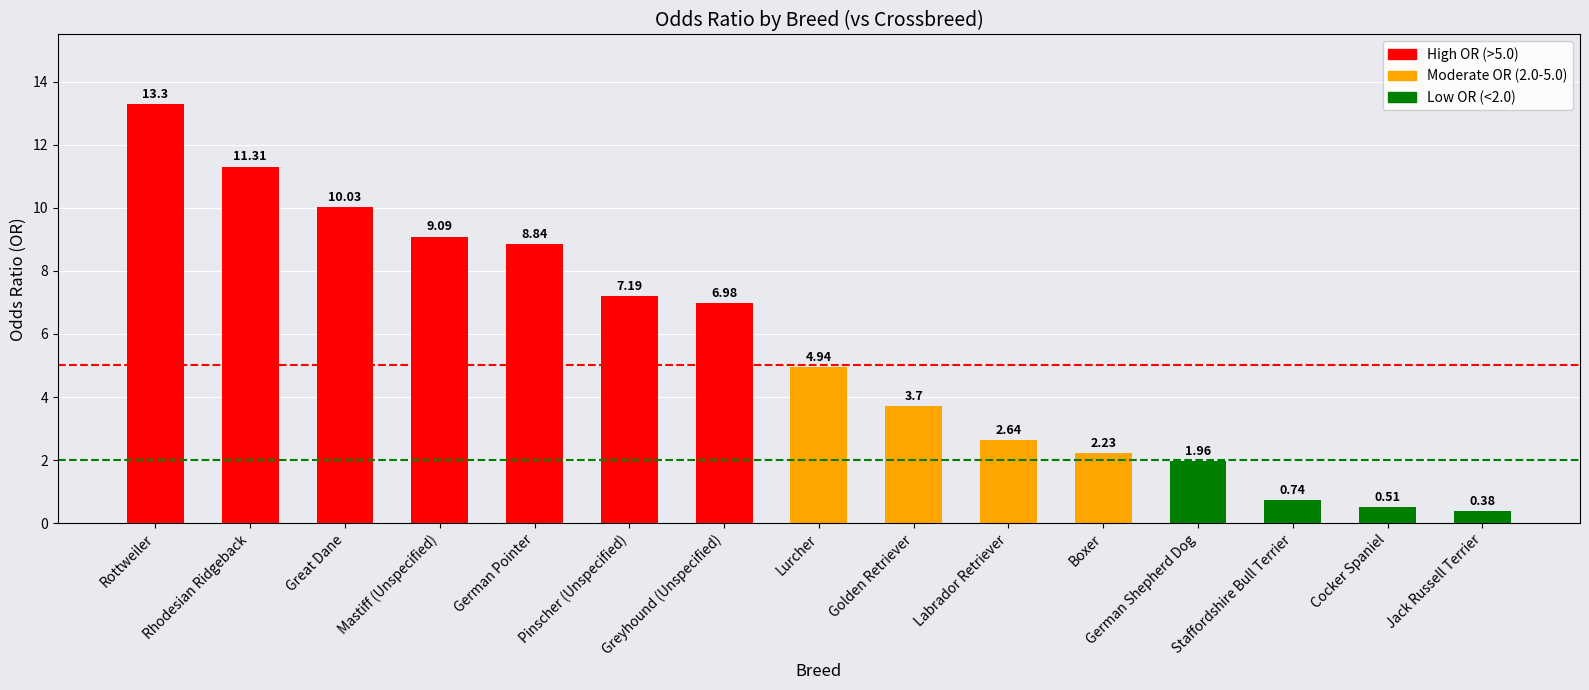

What is the label of the 1st bar from the left?

Rottweiler